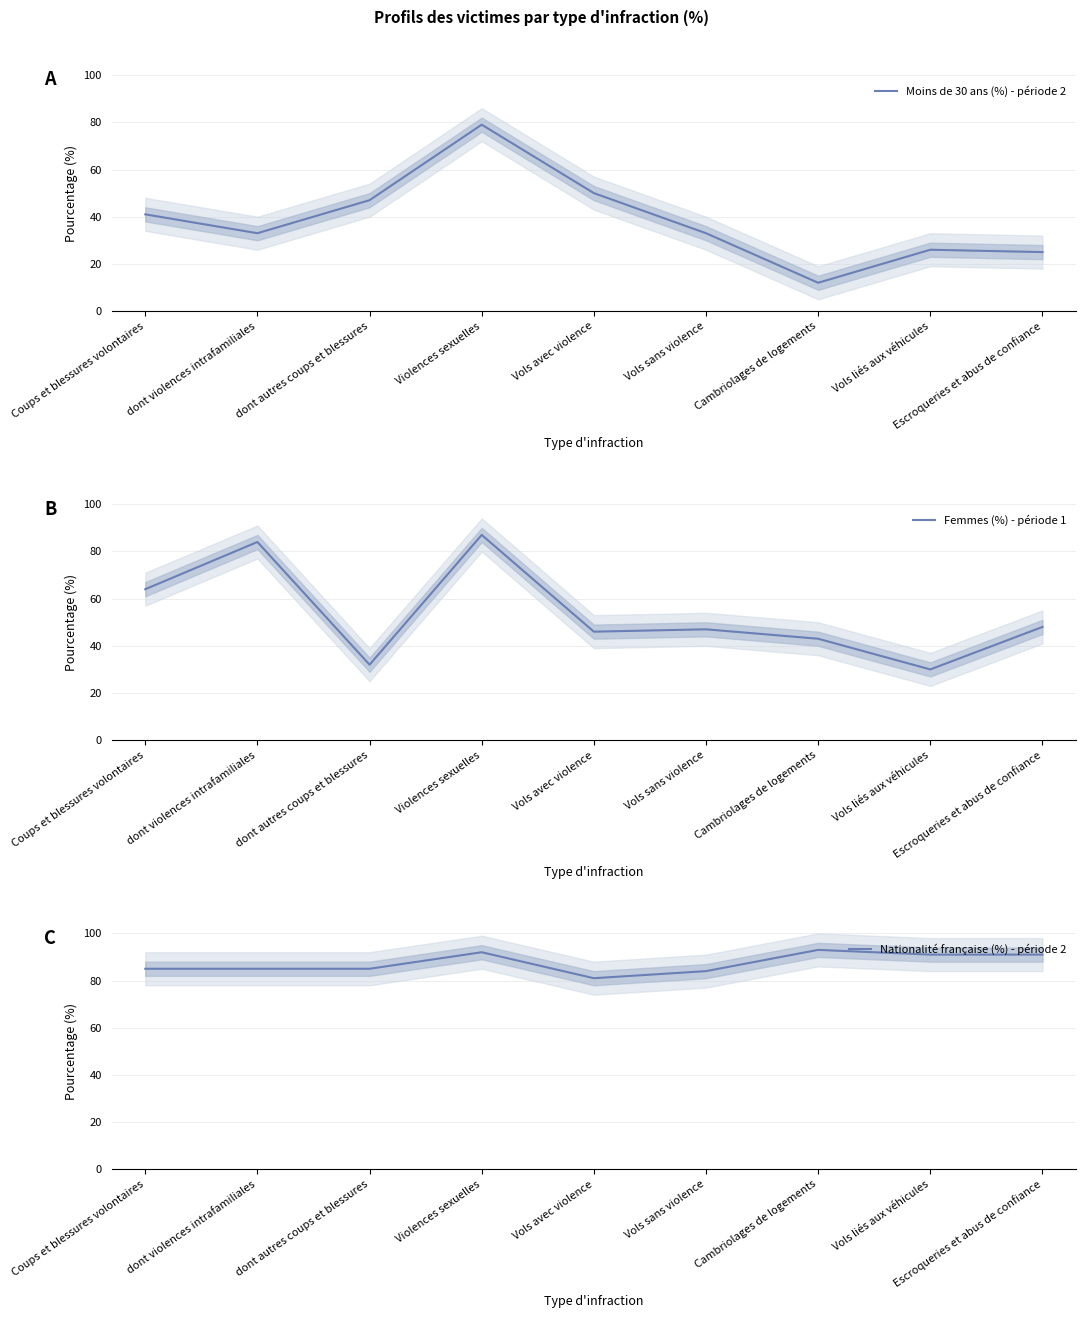

Reading right to left, what are all the values shown in this chart?

Moins de 30 ans (%) - période 2: 25	26	12	33	50	79	47	33	41
Femmes (%) - période 1: 48	30	43	47	46	87	32	84	64
Nationalité française (%) - période 2: 91	91	93	84	81	92	85	85	85